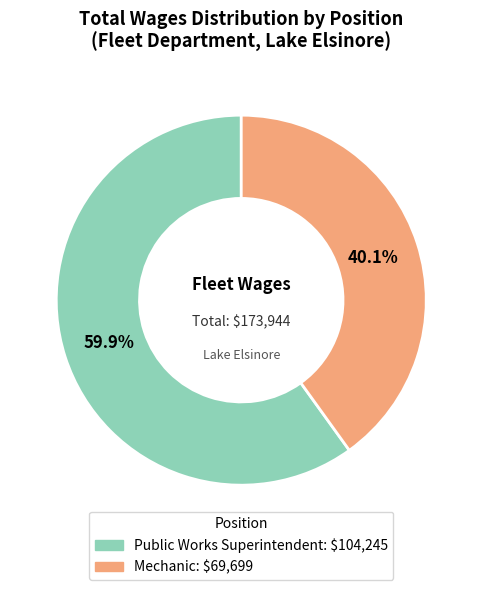

Is it true that Mechanic is 40% of the pie?

True